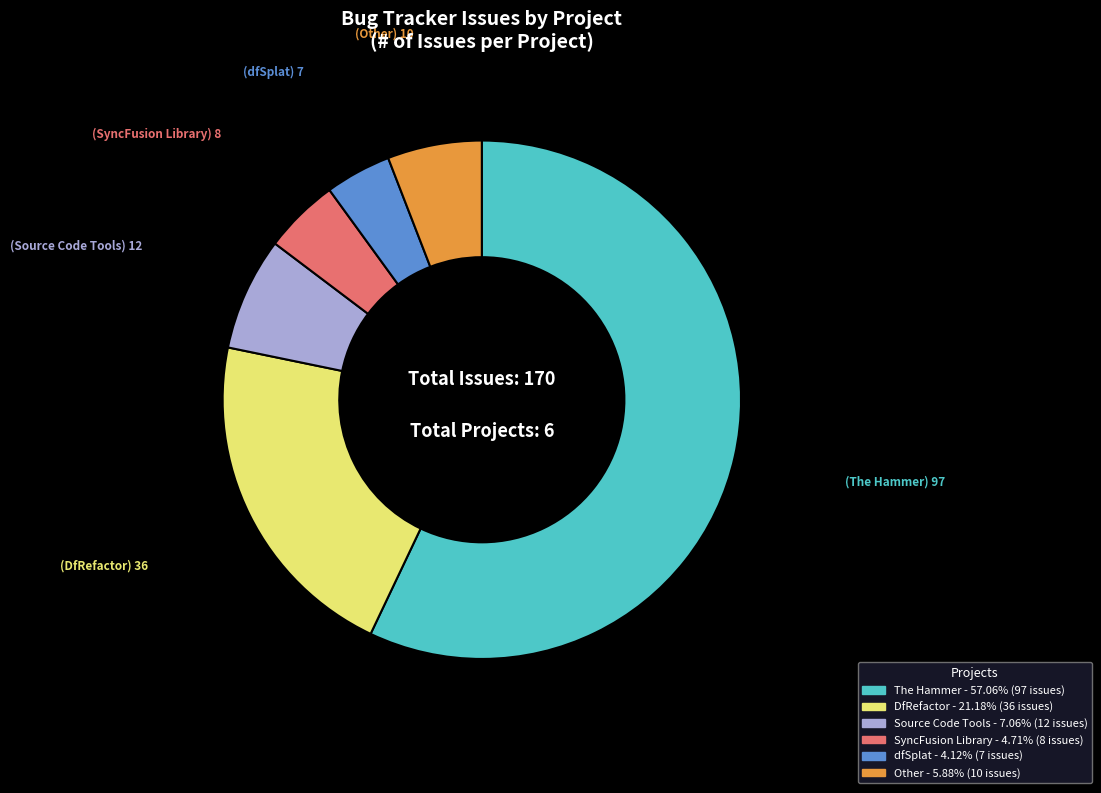

Is the sum of The Hammer and Other greater than half?

Yes